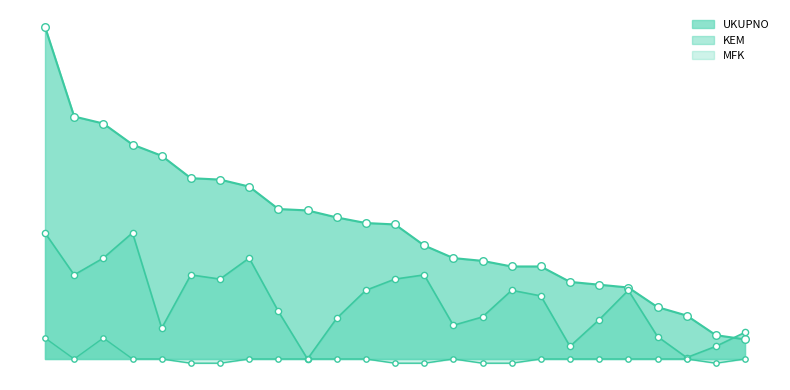

What are all the series names shown in the legend?

UKUPNO, KEM, MFK